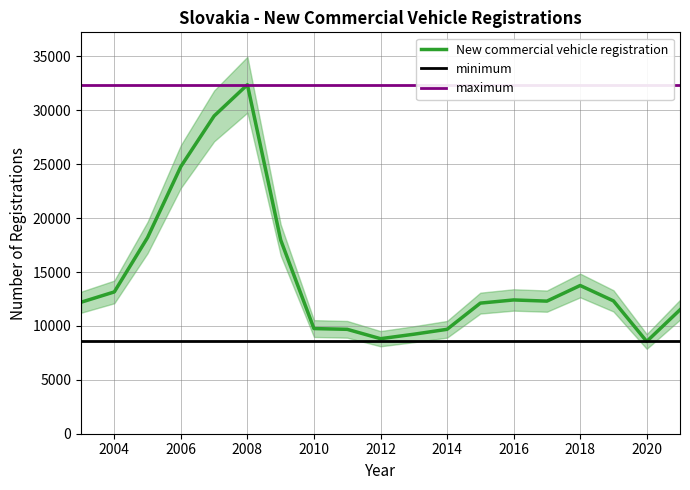

What is the difference between the values at 2015 and 2010?

2360